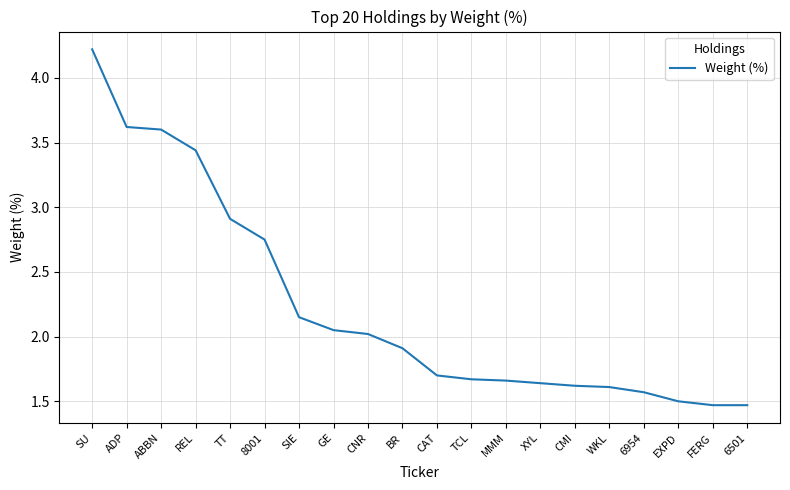

Approximately how many times larger is the value at CMI compared to EXPD?

1.1